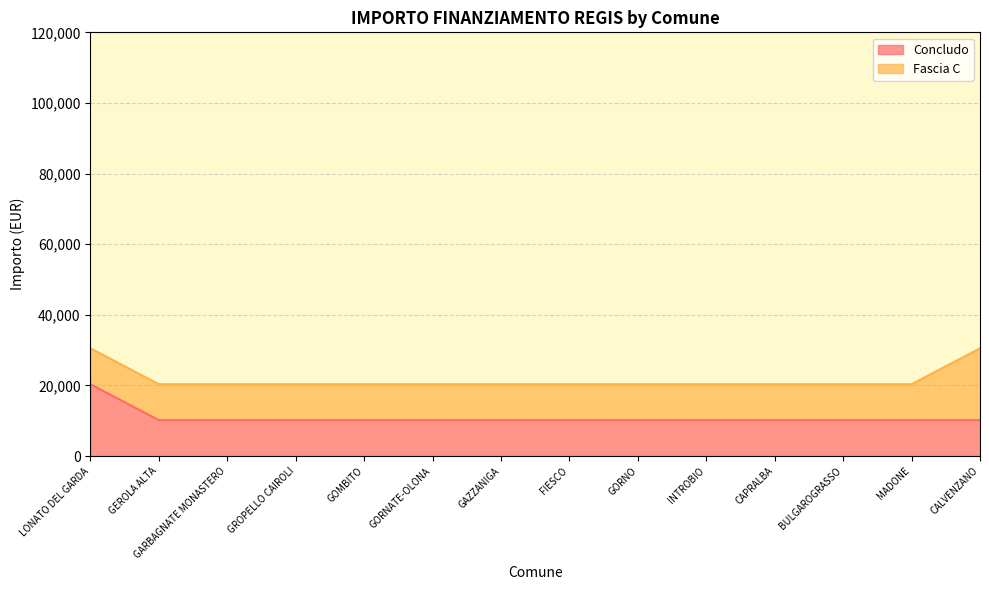

How many data points does each series have?

14